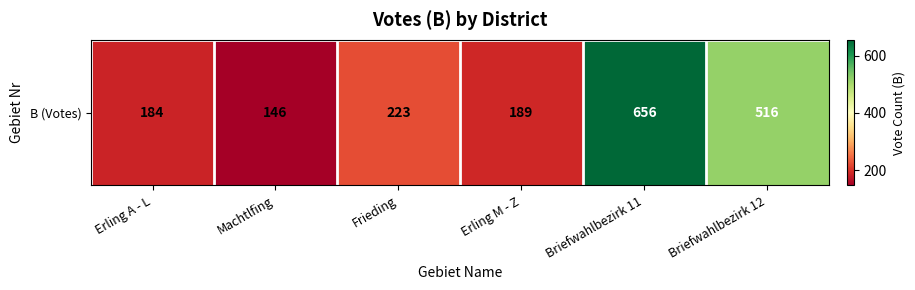

Approximately how many times larger is the value at Erling A - L compared to Erling M - Z?

1.0